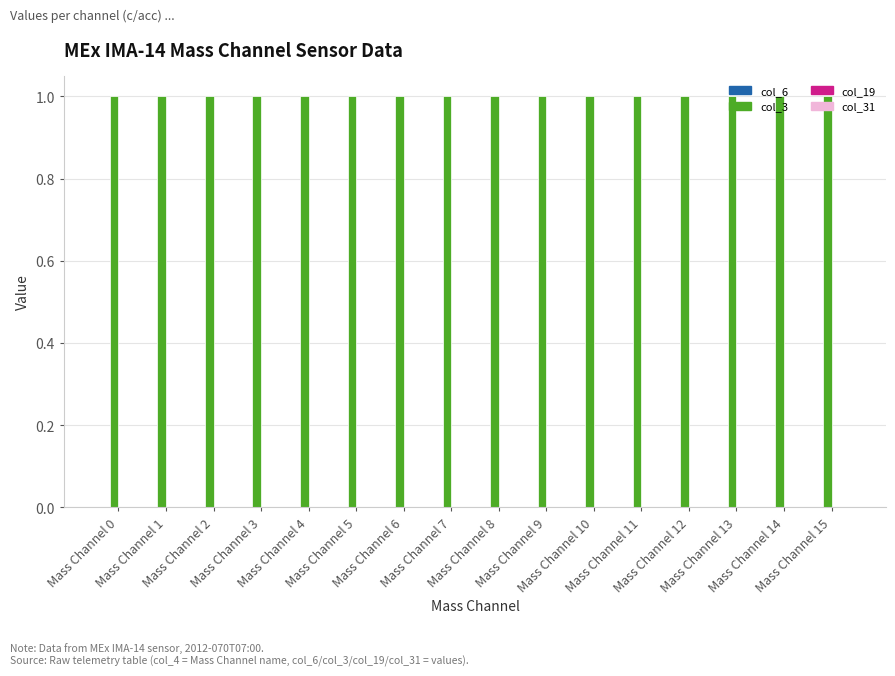

Reading left to right, what are all the values shown in this chart?

col_6: Mass Channel 0=0	Mass Channel 1=0	Mass Channel 2=0	Mass Channel 3=0	Mass Channel 4=0	Mass Channel 5=0	Mass Channel 6=0	Mass Channel 7=0	Mass Channel 8=0	Mass Channel 9=0	Mass Channel 10=0	Mass Channel 11=0	Mass Channel 12=0	Mass Channel 13=0	Mass Channel 14=0	Mass Channel 15=0
col_3: Mass Channel 0=1	Mass Channel 1=1	Mass Channel 2=1	Mass Channel 3=1	Mass Channel 4=1	Mass Channel 5=1	Mass Channel 6=1	Mass Channel 7=1	Mass Channel 8=1	Mass Channel 9=1	Mass Channel 10=1	Mass Channel 11=1	Mass Channel 12=1	Mass Channel 13=1	Mass Channel 14=1	Mass Channel 15=1
col_19: Mass Channel 0=0	Mass Channel 1=0	Mass Channel 2=0	Mass Channel 3=0	Mass Channel 4=0	Mass Channel 5=0	Mass Channel 6=0	Mass Channel 7=0	Mass Channel 8=0	Mass Channel 9=0	Mass Channel 10=0	Mass Channel 11=0	Mass Channel 12=0	Mass Channel 13=0	Mass Channel 14=0	Mass Channel 15=0
col_31: Mass Channel 0=0	Mass Channel 1=0	Mass Channel 2=0	Mass Channel 3=0	Mass Channel 4=0	Mass Channel 5=0	Mass Channel 6=0	Mass Channel 7=0	Mass Channel 8=0	Mass Channel 9=0	Mass Channel 10=0	Mass Channel 11=0	Mass Channel 12=0	Mass Channel 13=0	Mass Channel 14=0	Mass Channel 15=0